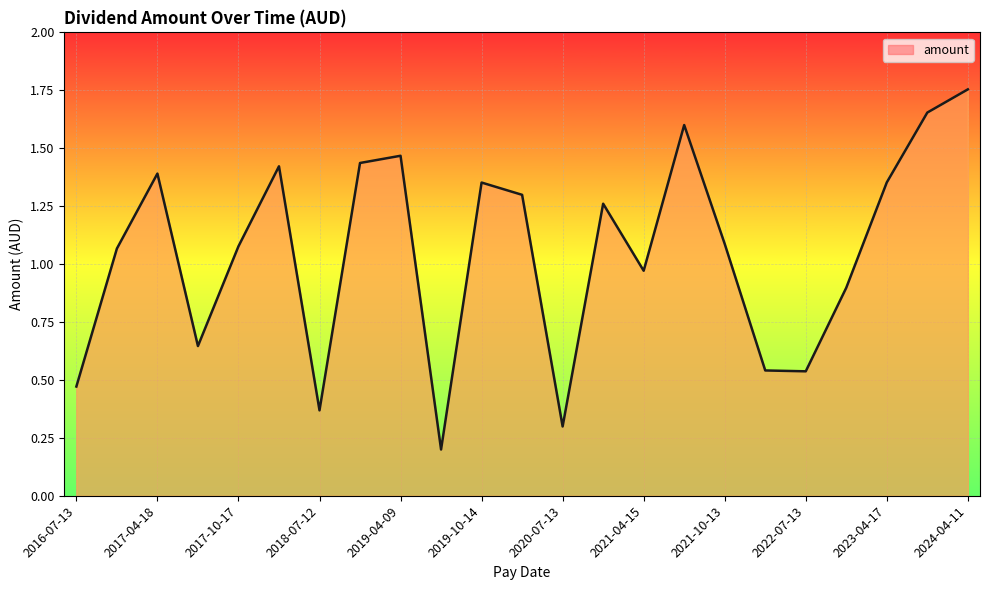

How many lines are shown in the chart?

1